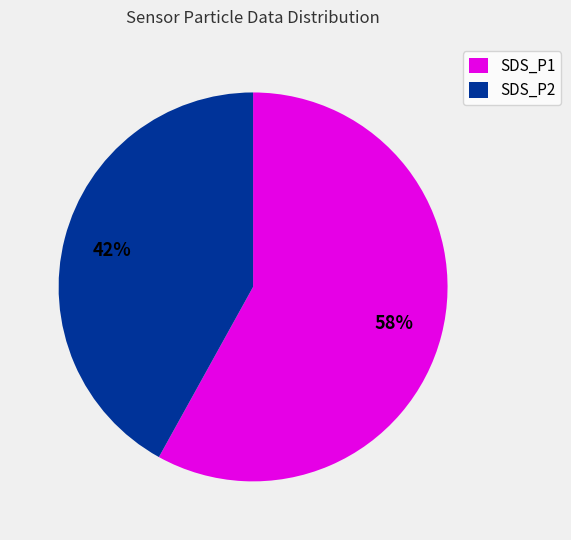

Rank the categories by value from highest to lowest.

SDS_P1, SDS_P2